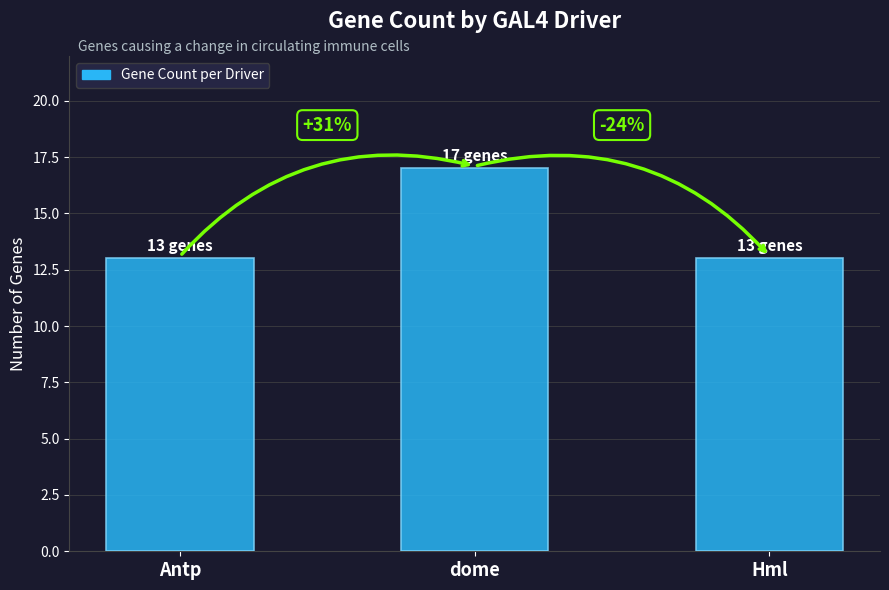

What position from the right is dome?

2